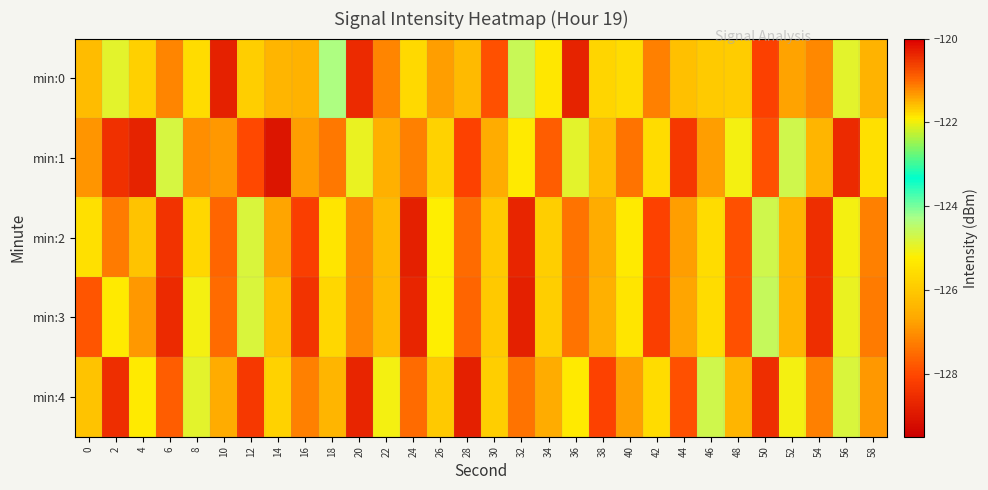

Rank the series at 50 from highest to lowest value.

min:3, min:2, min:1, min:0, min:4